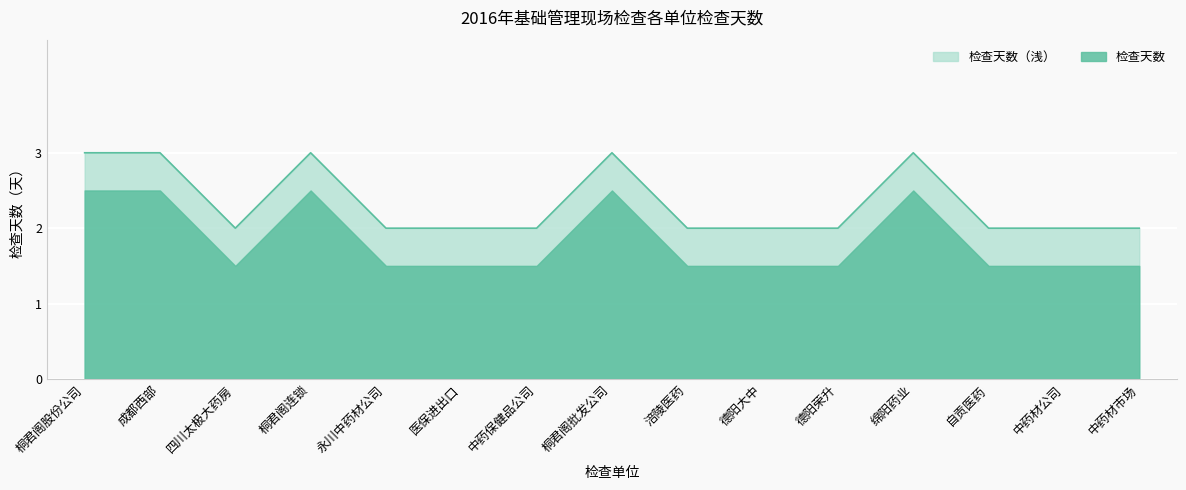

What is the difference between the second highest and second lowest values?

1